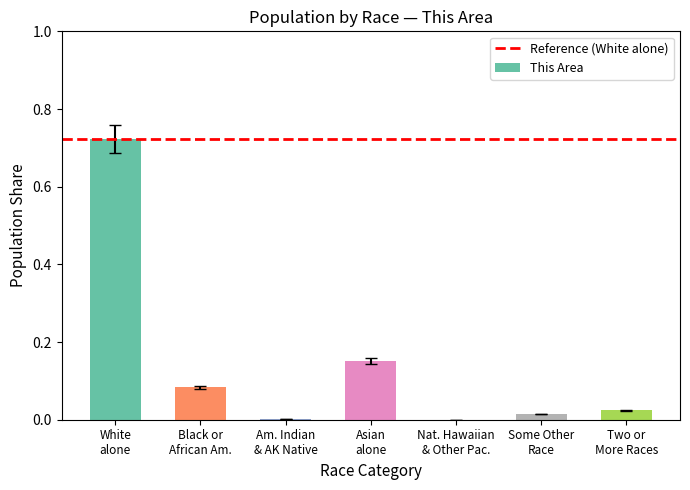

What is the sum of all values?

1.0